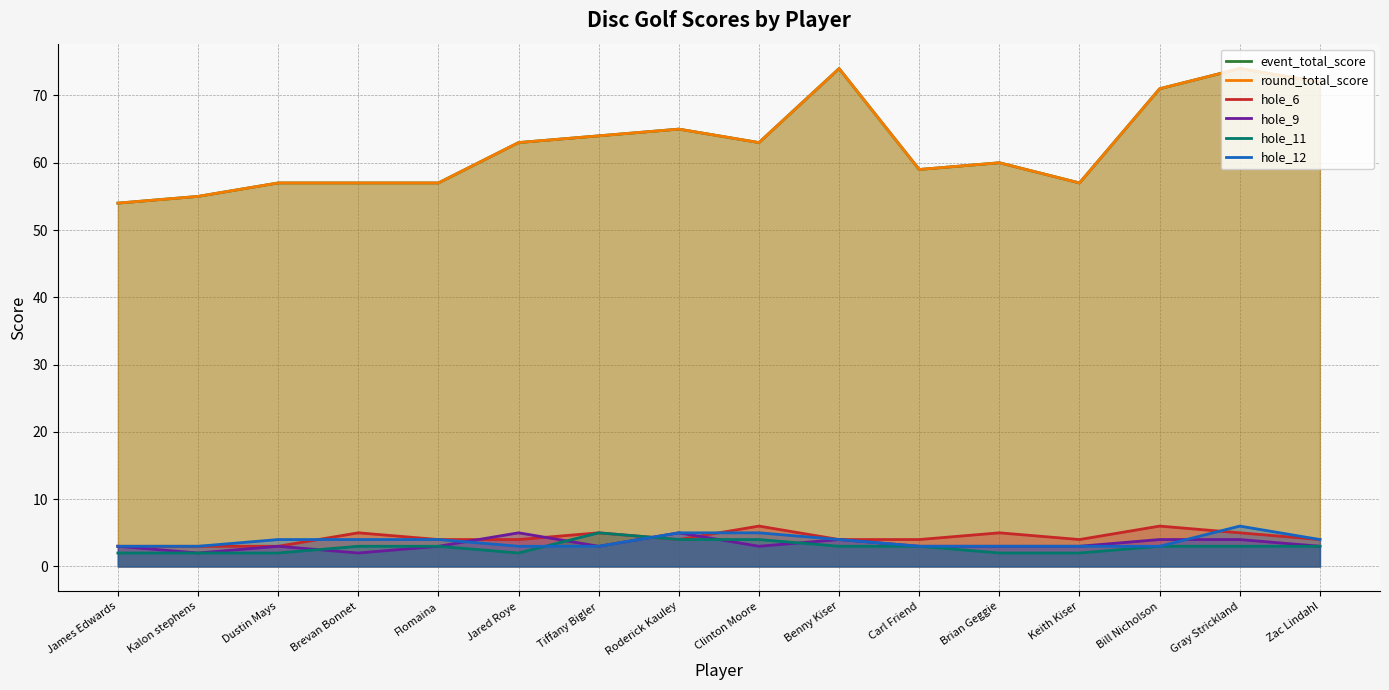

Rank the series by their maximum value, from highest to lowest.

event_total_score, round_total_score, hole_6, hole_12, hole_9, hole_11